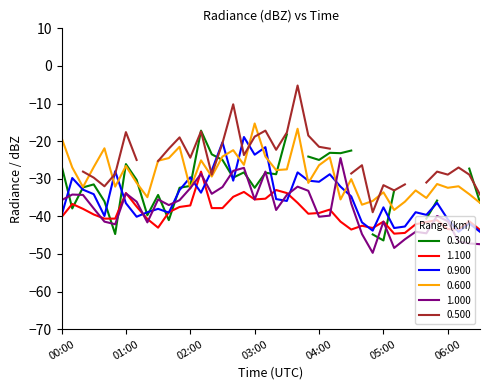

What is the maximum value for 0.600?

-15.3